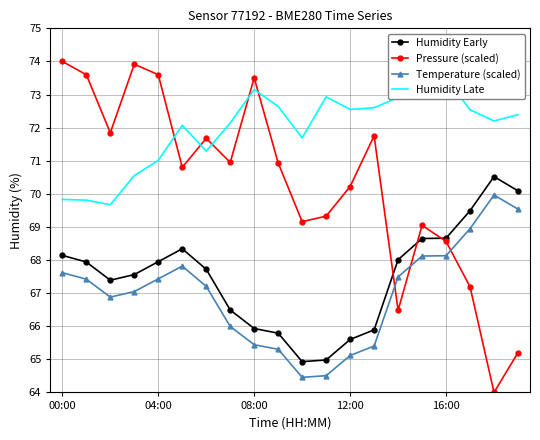

What is the difference between the maximum and minimum values in the Humidity Late series?

3.8